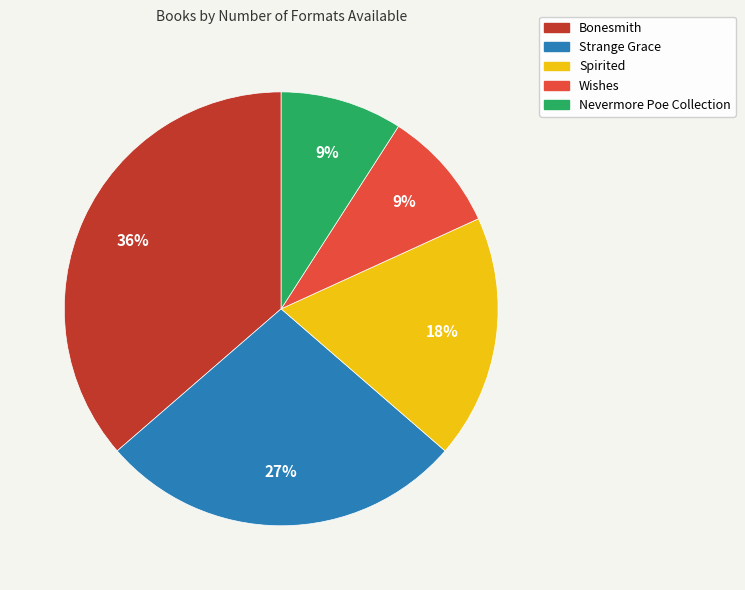

Combined, do Strange Grace and Nevermore Poe Collection account for over 50%?

No